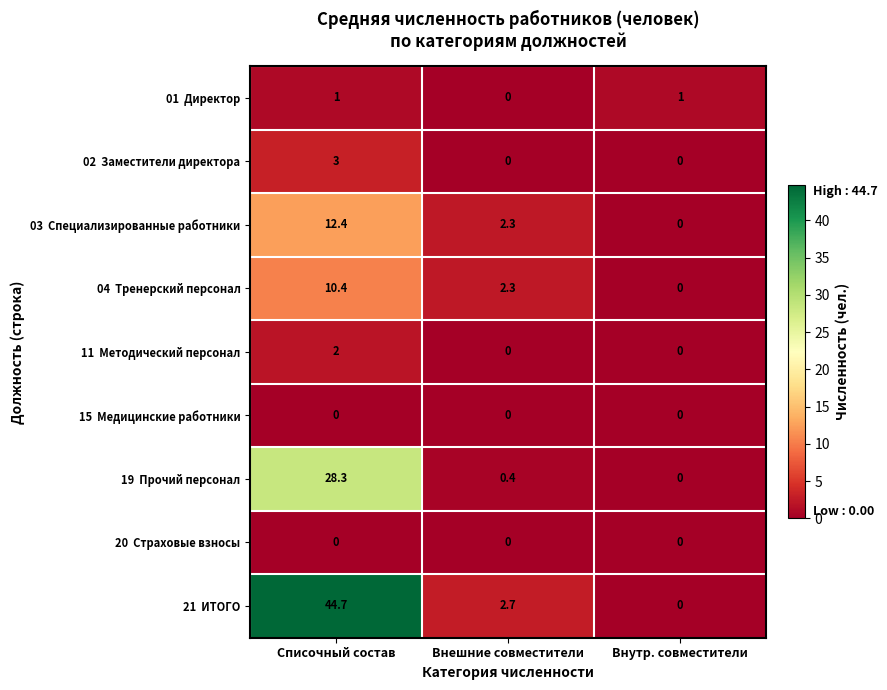

How many data points does each series have?

3